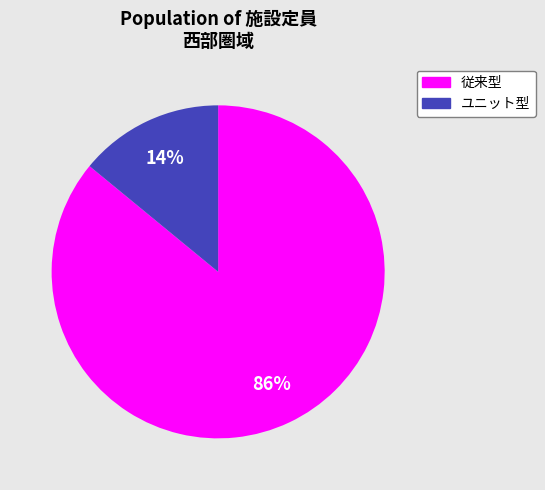

Is there a majority slice in this chart?

Yes